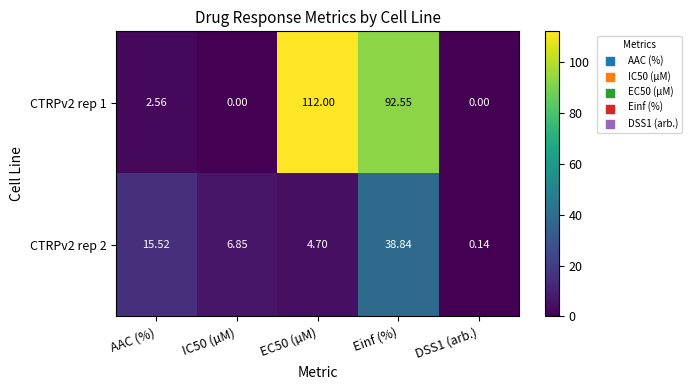

Is the value of CTRPv2 rep 2 at DSS1 (arb.) greater than the value of CTRPv2 rep 1 at AAC (%)?

No